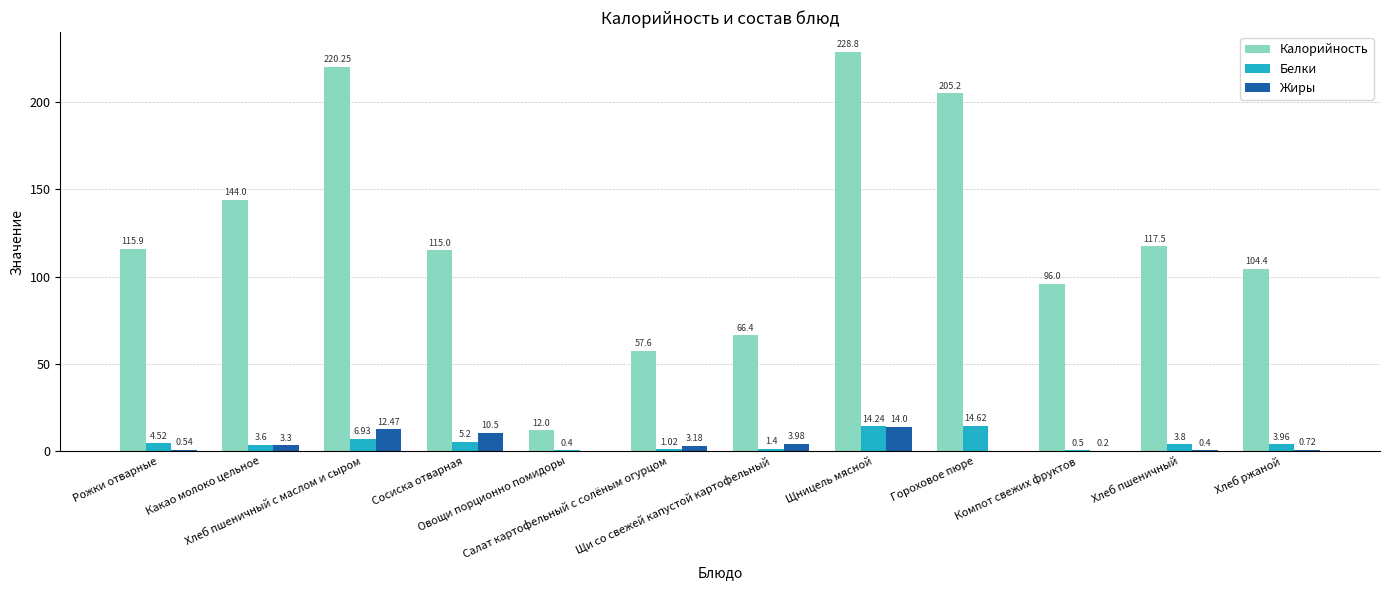

Which series has the largest total across all categories?

Калорийность